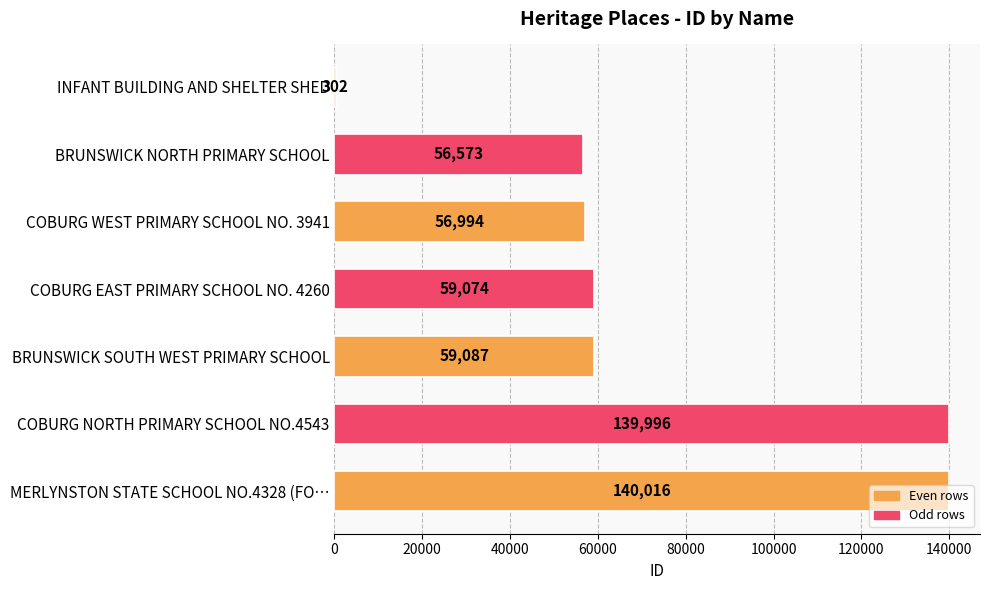

How many distinct data groups are displayed?

1